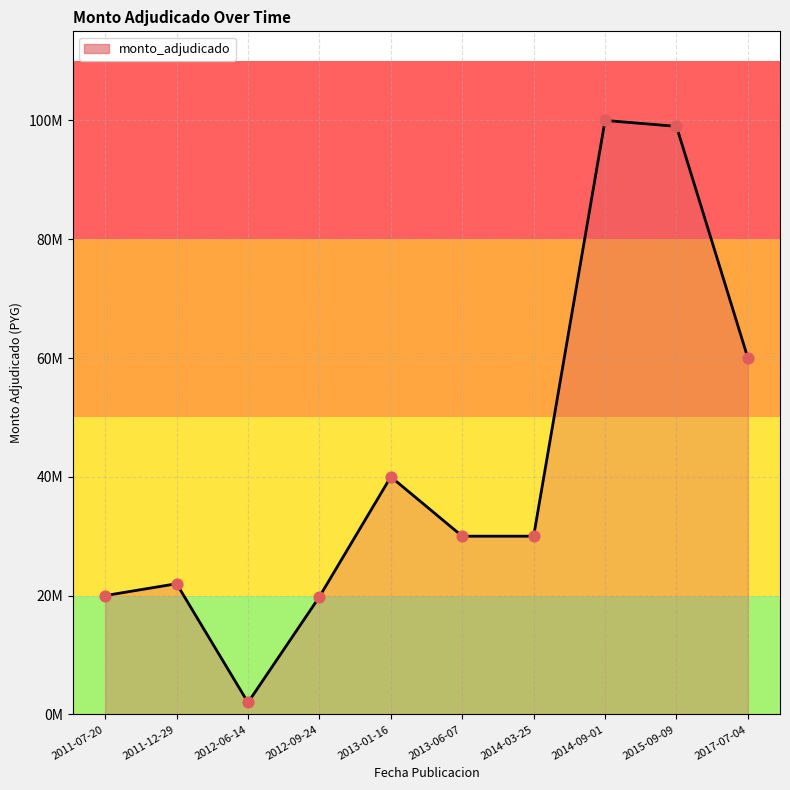

What is the change in value from 2014-09-01 to 2017-07-04?

-40000000